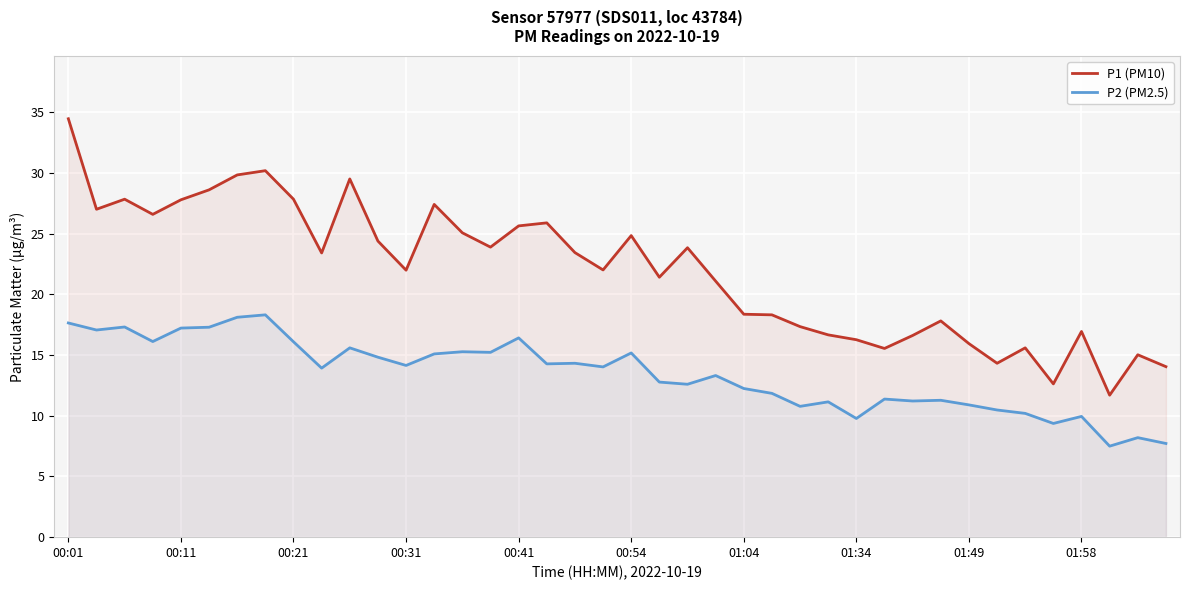

Reading left to right, list all the values displayed in this chart.

P1 (PM10): 34.5	27.0	27.9	26.6	27.8	28.6	29.9	30.2	27.9	23.4	29.5	24.4	22.0	27.4	25.1	23.9	25.6	25.9	23.4	22.0	24.9	21.4	23.9	21.1	18.4	18.3	17.4	16.7	16.3	15.6	16.6	17.8	15.9	14.3	15.6	12.6	16.9	11.7	15.0	14.1
P2 (PM2.5): 17.6	17.1	17.3	16.1	17.2	17.3	18.1	18.3	16.1	13.9	15.6	14.8	14.2	15.1	15.3	15.2	16.4	14.3	14.3	14.0	15.2	12.8	12.6	13.3	12.2	11.8	10.8	11.2	9.8	11.4	11.2	11.3	10.9	10.5	10.2	9.4	9.9	7.5	8.2	7.7